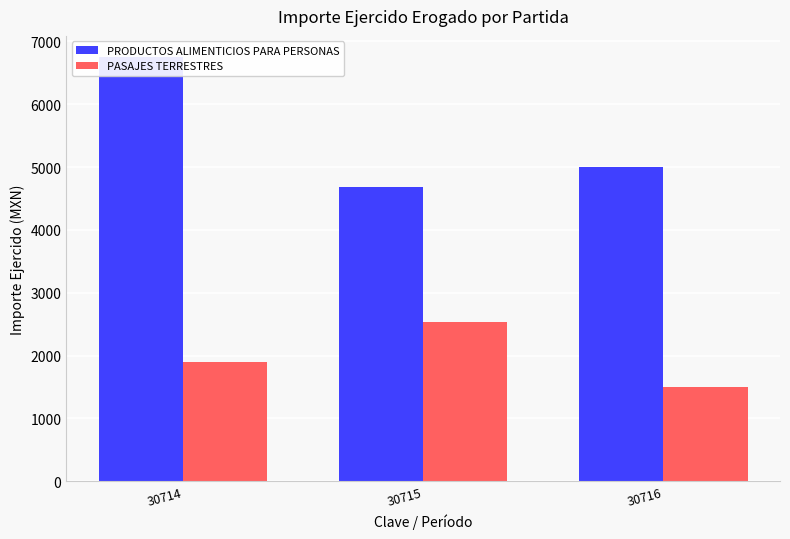

Is it true that PRODUCTOS ALIMENTICIOS PARA PERSONAS equals 9837.5 at 30714?

False